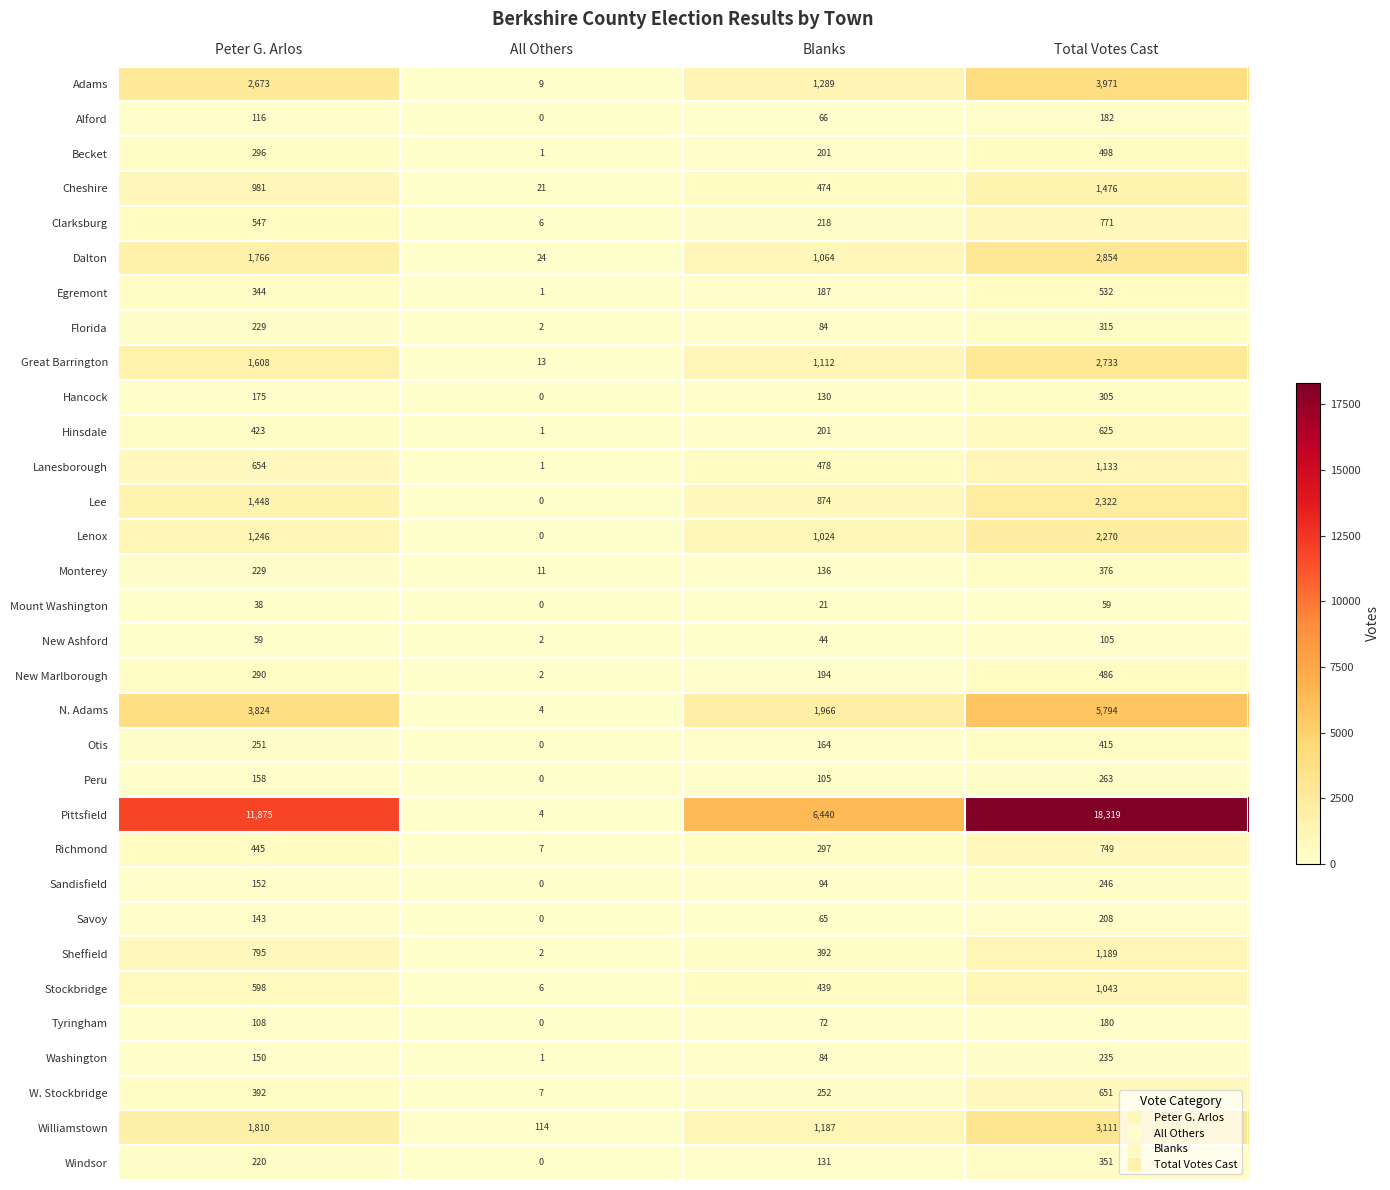

Which series has the largest total across all categories?

Pittsfield